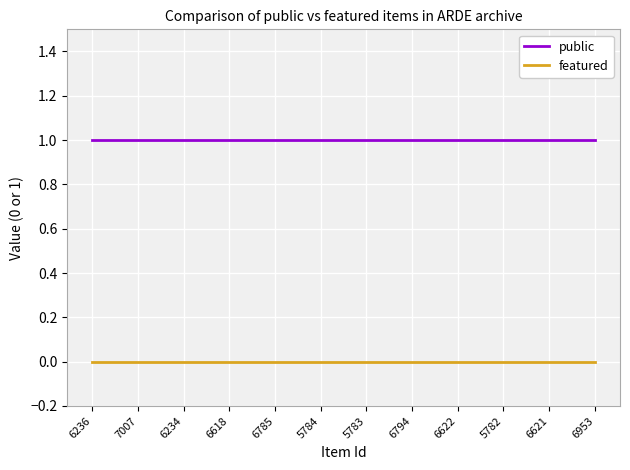

Which series has the largest total across all categories?

public